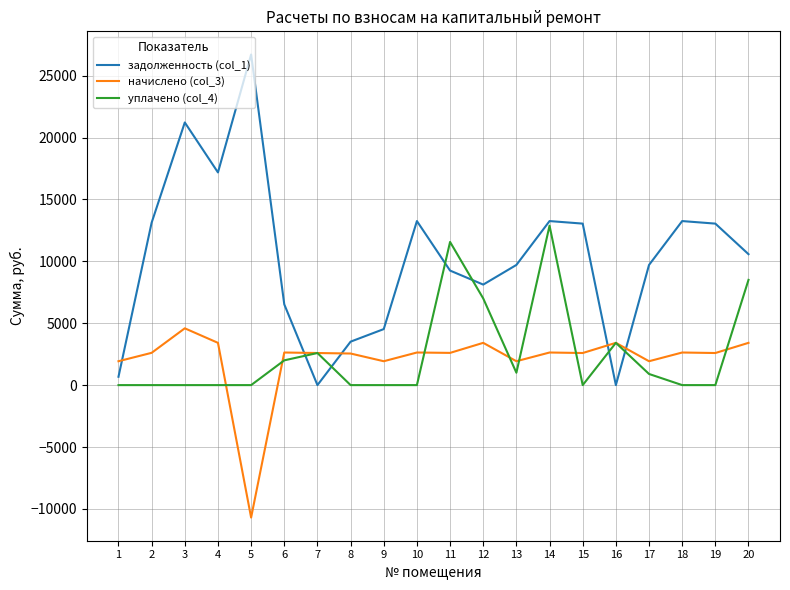

At which category does the chart reach its peak across all series?

5